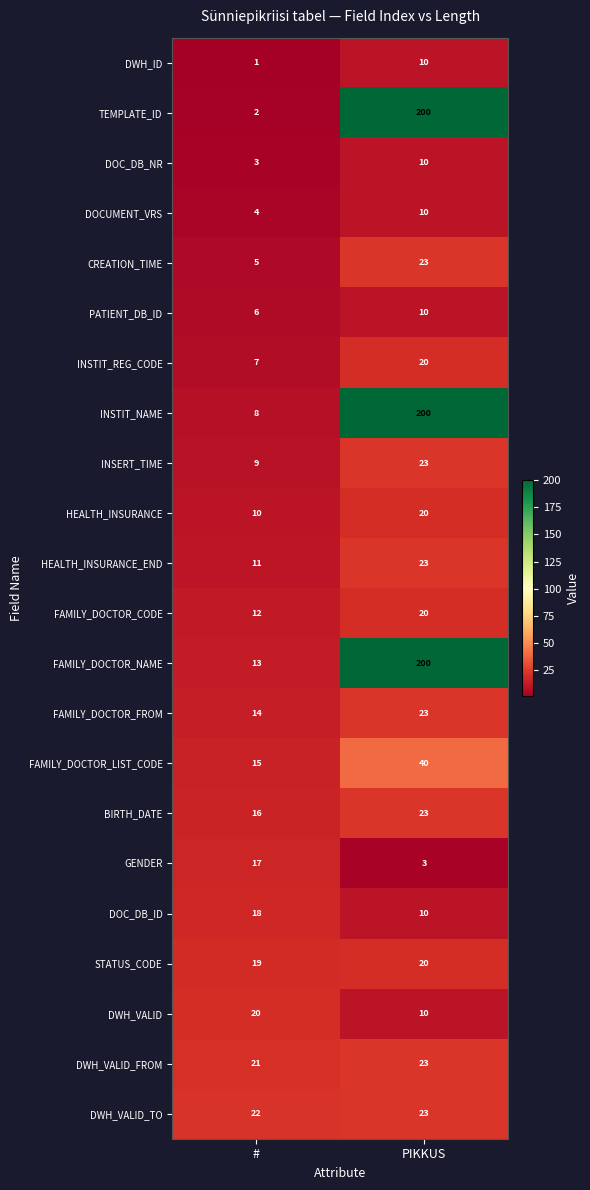

What is the difference between the maximum and minimum values in the DOC_DB_ID series?

8